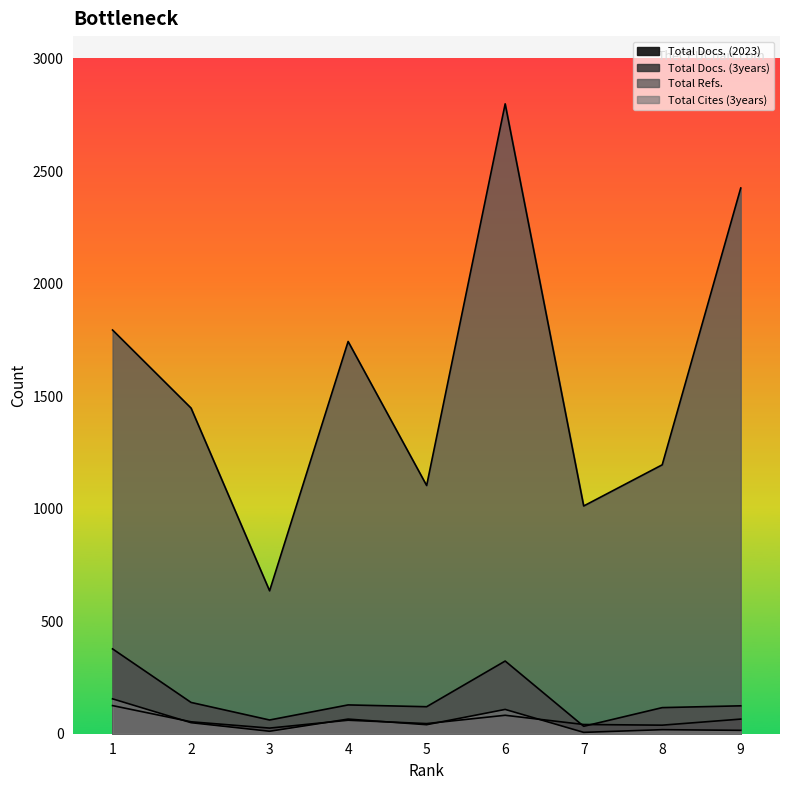

What is the difference between the second highest and second lowest values in the Total Docs. (2023) series?

44